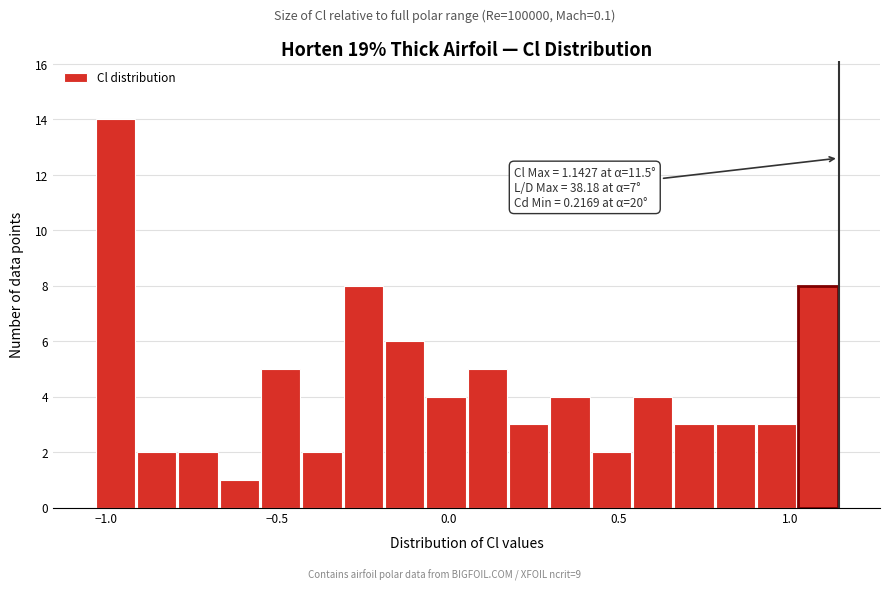

Read against the x-axis, roughly where is the centre of the tallest bar?

-0.95